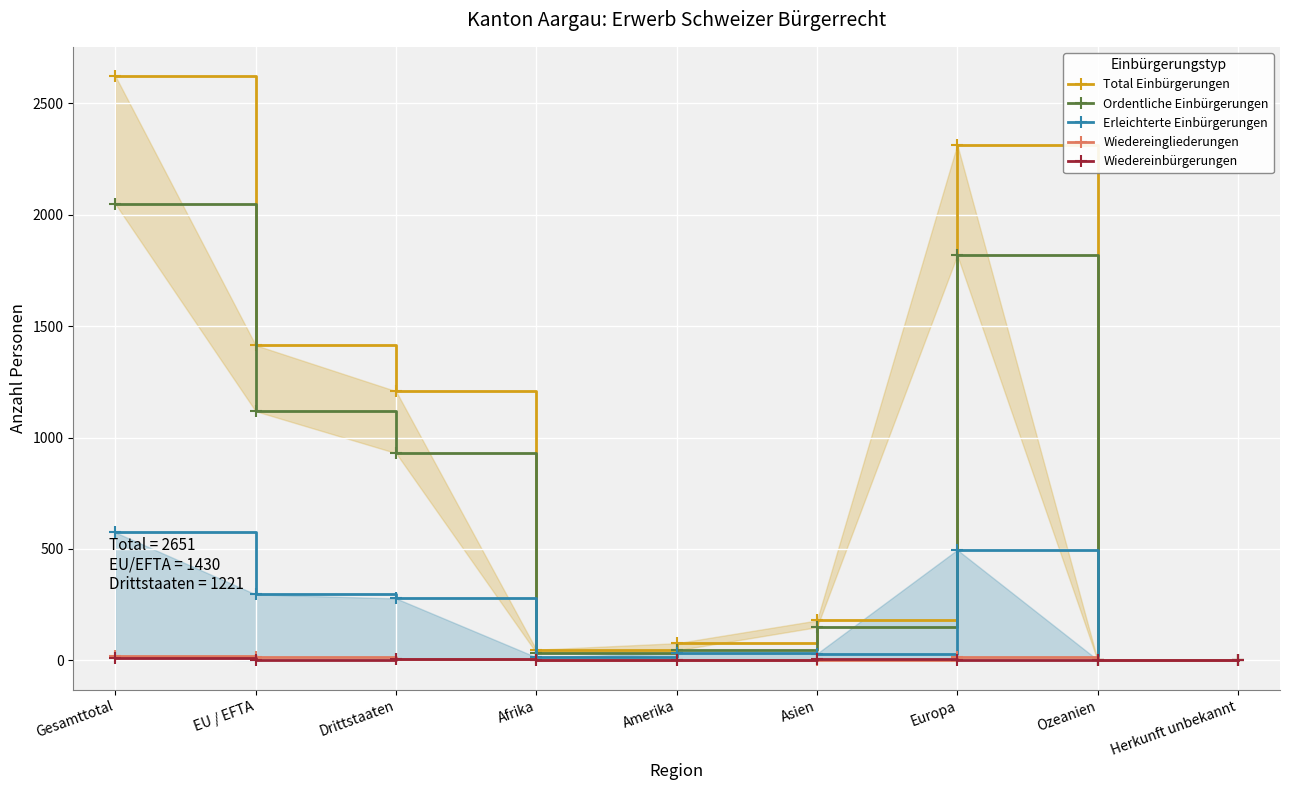

Reading right to left, list all the values displayed in this chart.

Total Einbürgerungen: Herkunft unbekannt=2	Ozeanien=2	Europa=2314	Asien=179	Amerika=77	Afrika=48	Drittstaaten=1208	EU / EFTA=1414	Gesamttotal=2622
Ordentliche Einbürgerungen: Herkunft unbekannt=2	Ozeanien=0	Europa=1818	Asien=149	Amerika=45	Afrika=34	Drittstaaten=930	EU / EFTA=1118	Gesamttotal=2048
Erleichterte Einbürgerungen: Herkunft unbekannt=0	Ozeanien=2	Europa=496	Asien=30	Amerika=32	Afrika=14	Drittstaaten=278	EU / EFTA=296	Gesamttotal=574
Wiedereingliederungen: Herkunft unbekannt=0	Ozeanien=0	Europa=17	Asien=0	Amerika=2	Afrika=1	Drittstaaten=5	EU / EFTA=15	Gesamttotal=20
Wiedereinbürgerungen: Herkunft unbekannt=0	Ozeanien=0	Europa=2	Asien=4	Amerika=0	Afrika=3	Drittstaaten=8	EU / EFTA=1	Gesamttotal=9